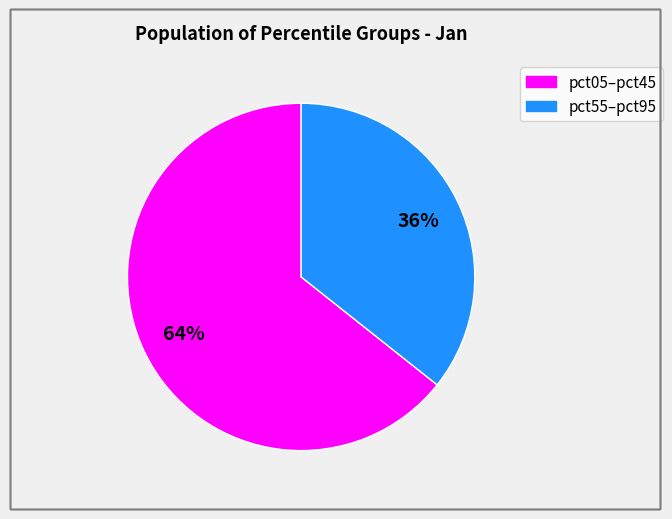

Is there a majority slice in this chart?

Yes